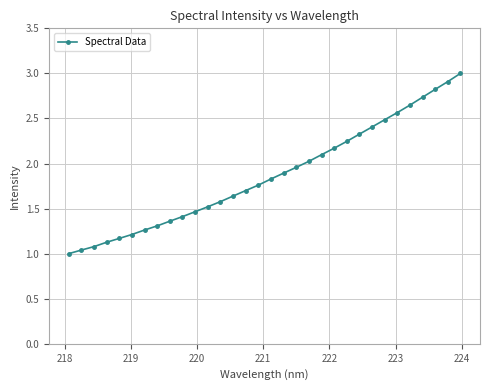

What is the maximum value shown in the chart?

3.0